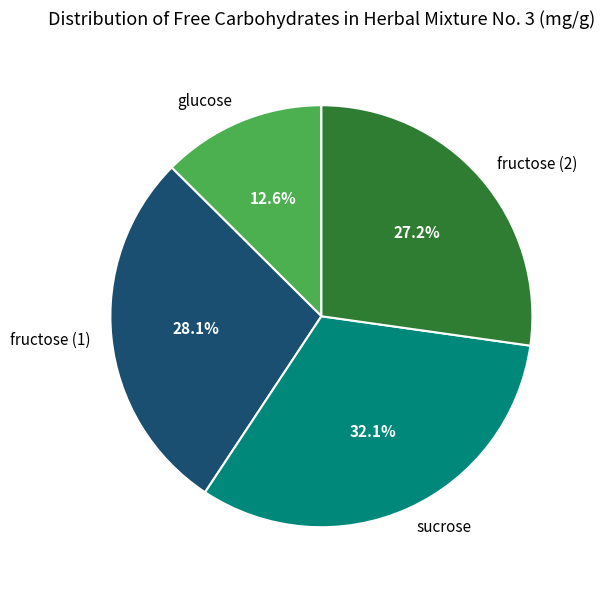

What percentage do glucose and fructose (1) together represent?

40.7%